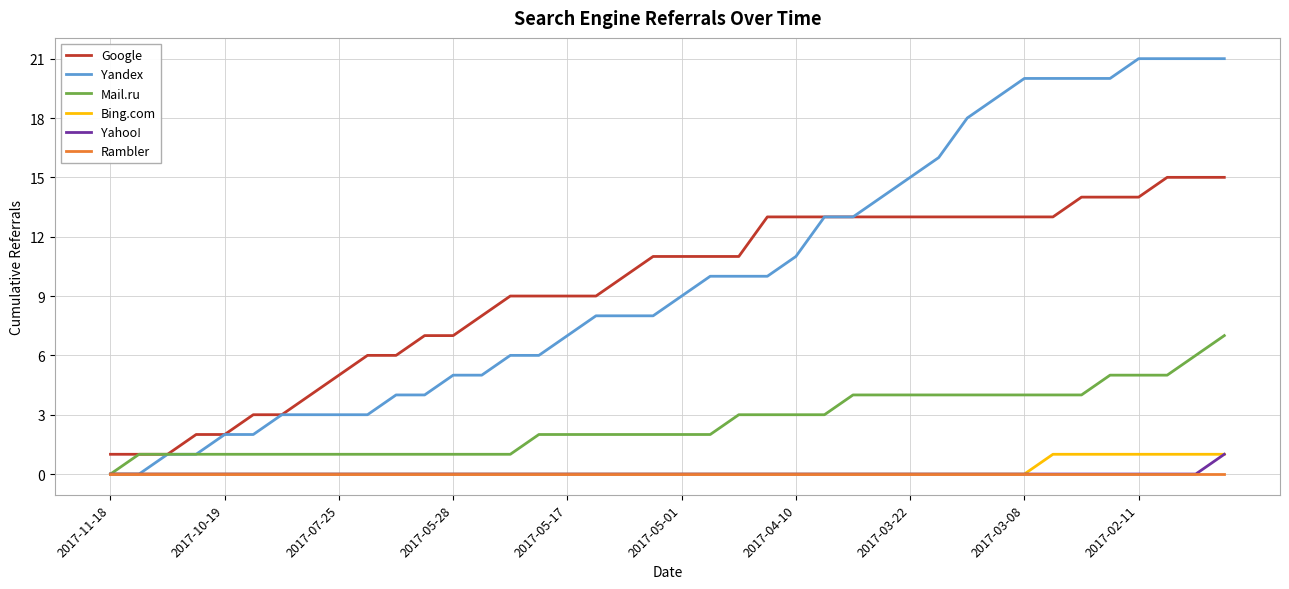

True or false: Google and Rambler intersect in this chart.

False